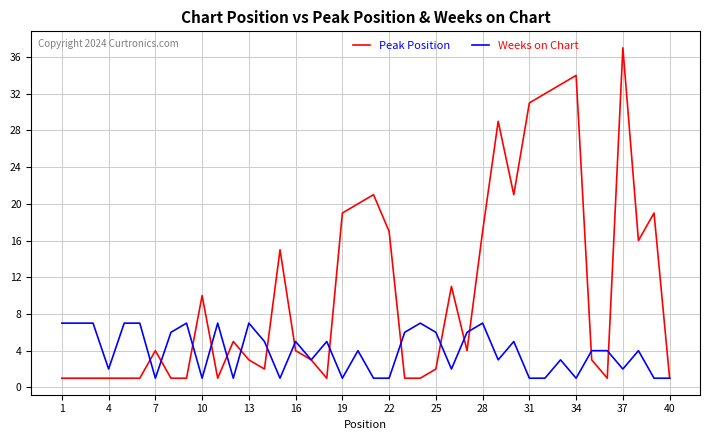

Which series has the largest range (max minus min)?

Peak Position